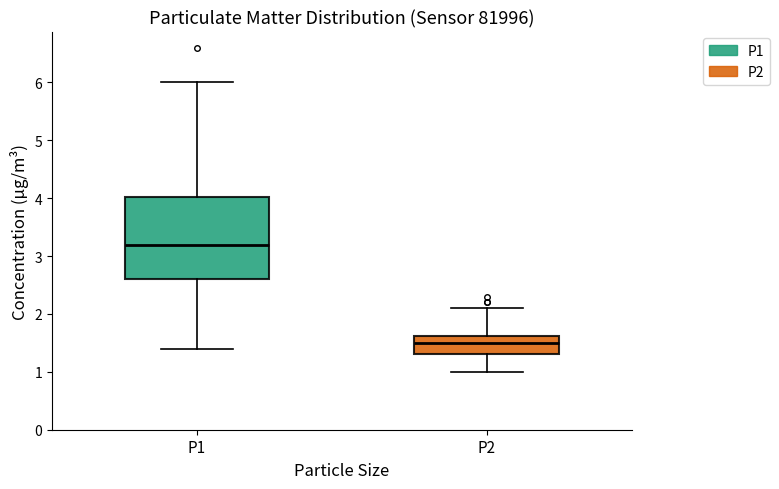

Which box has the highest median line?

P1